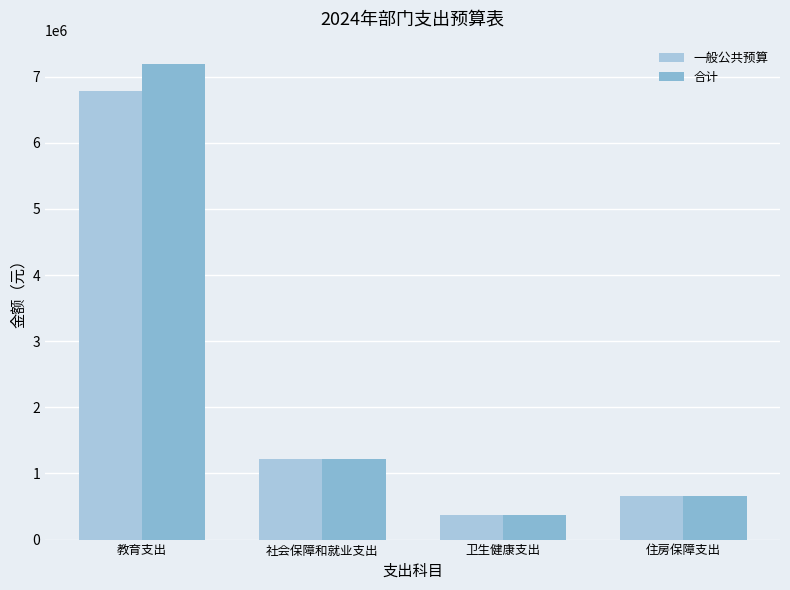

Reading left to right, list all the values displayed in this chart.

一般公共预算: 教育支出=6777046.5	社会保障和就业支出=1222076.5	卫生健康支出=370148.8	住房保障支出=654150.0
合计: 教育支出=7183516.0	社会保障和就业支出=1222076.5	卫生健康支出=370148.8	住房保障支出=654150.0